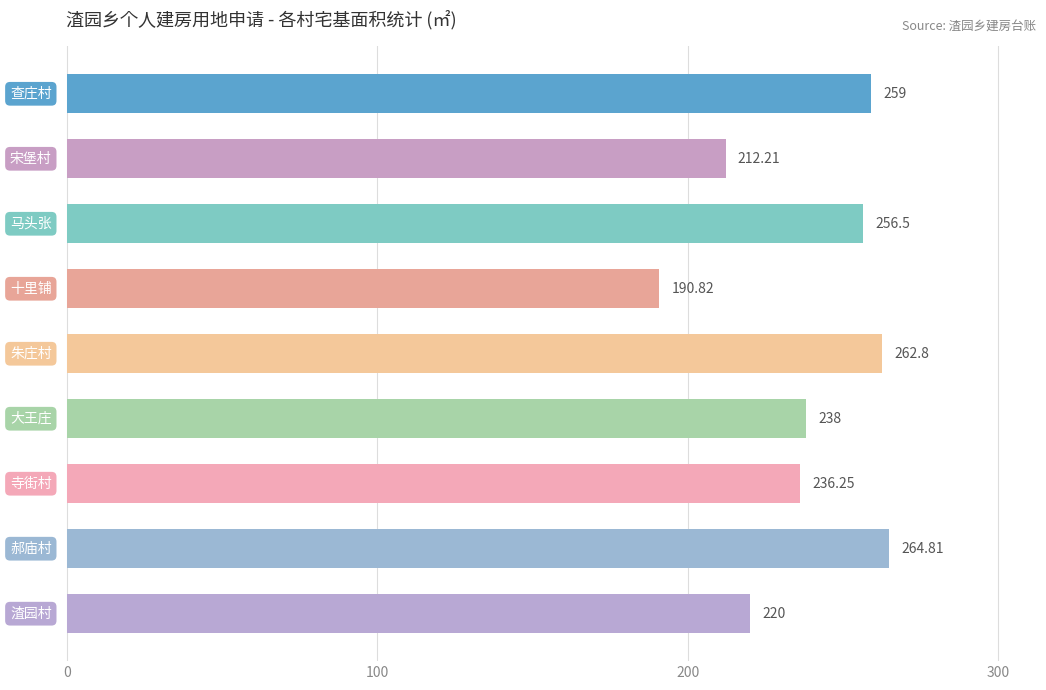

What is the difference between the maximum and minimum values?

74.0